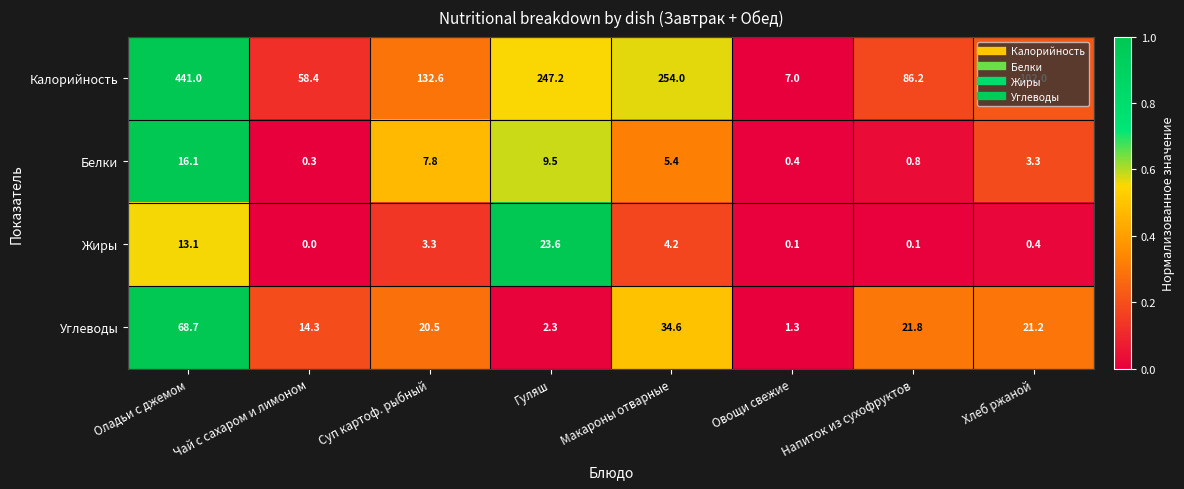

At which category does the chart reach its minimum across all series?

Чай с сахаром и лимоном